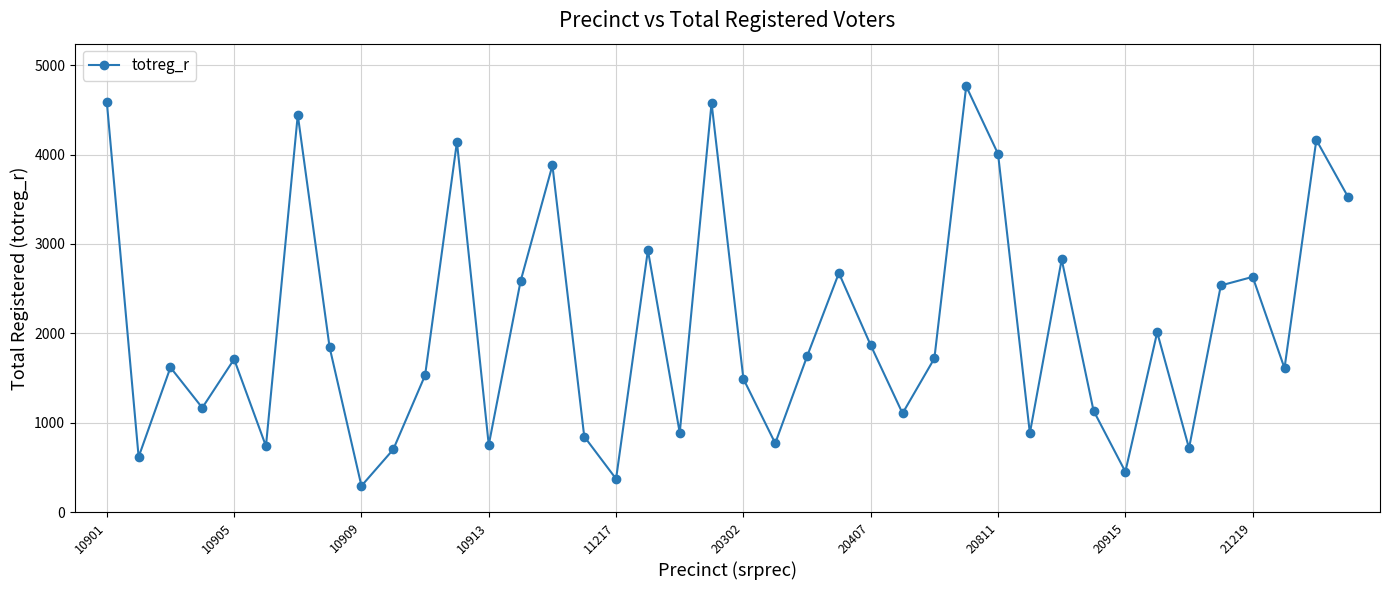

What is the difference between the second highest and minimum values?

4299